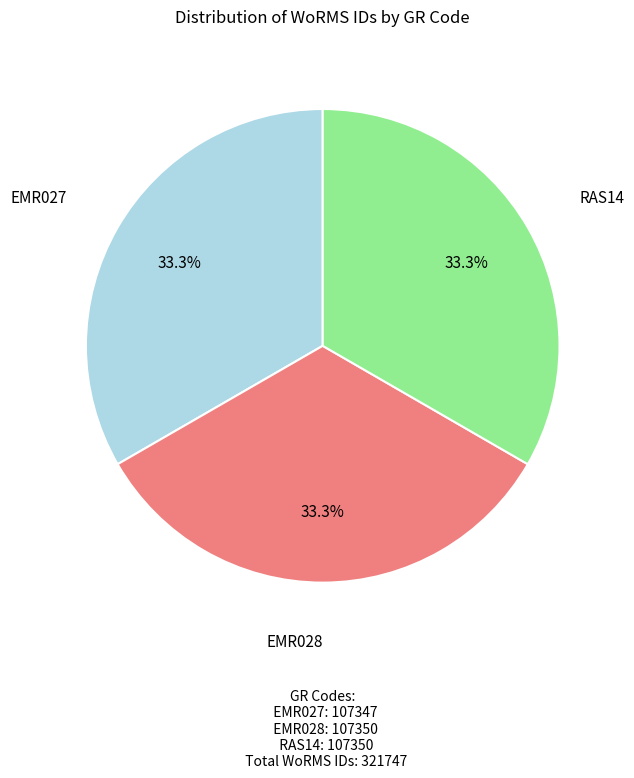

How many segments does this pie chart have?

3